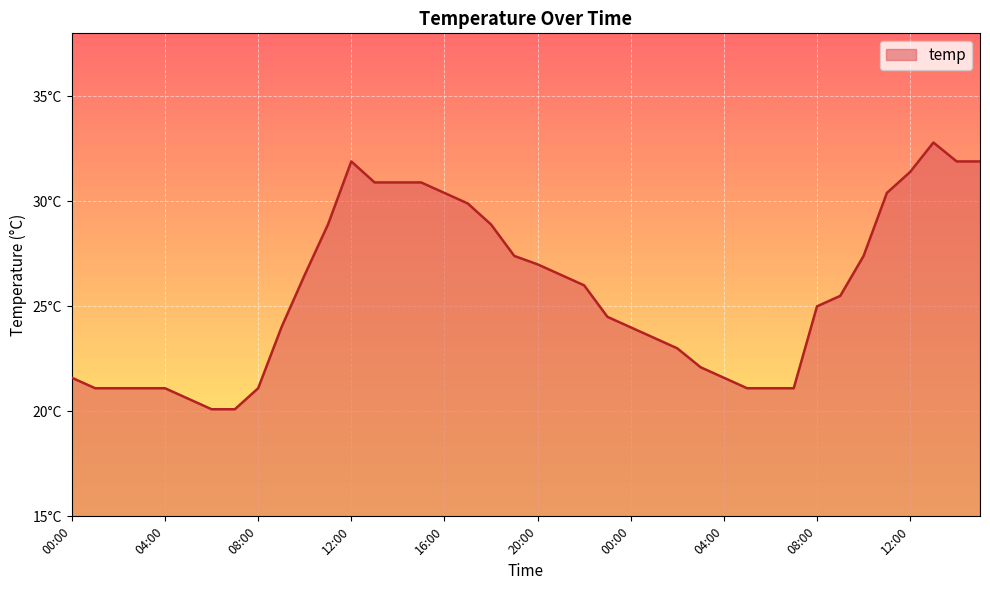

Rank the categories by value from lowest to highest.

06:00, 07:00, 05:00, 01:00, 02:00, 03:00, 04:00, 08:00, 05:00, 06:00, 07:00, 00:00, 04:00, 03:00, 02:00, 01:00, 09:00, 00:00, 23:00, 08:00, 09:00, 22:00, 10:00, 21:00, 20:00, 19:00, 10:00, 11:00, 18:00, 17:00, 16:00, 11:00, 13:00, 14:00, 15:00, 12:00, 12:00, 14:00, 15:00, 13:00